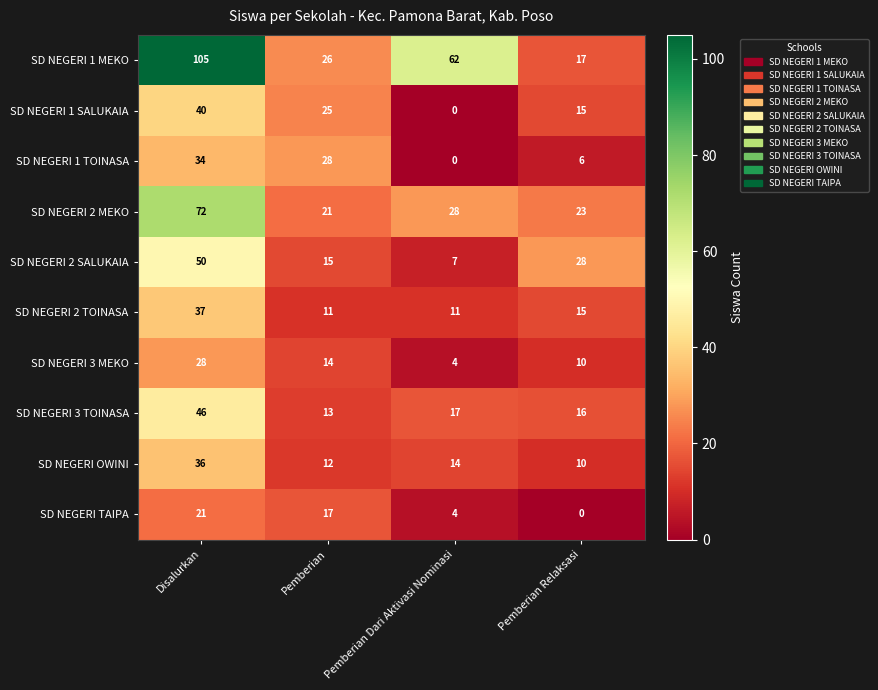

What is the sum of the SD NEGERI 3 TOINASA values at Pemberian Relaksasi and Pemberian?

29